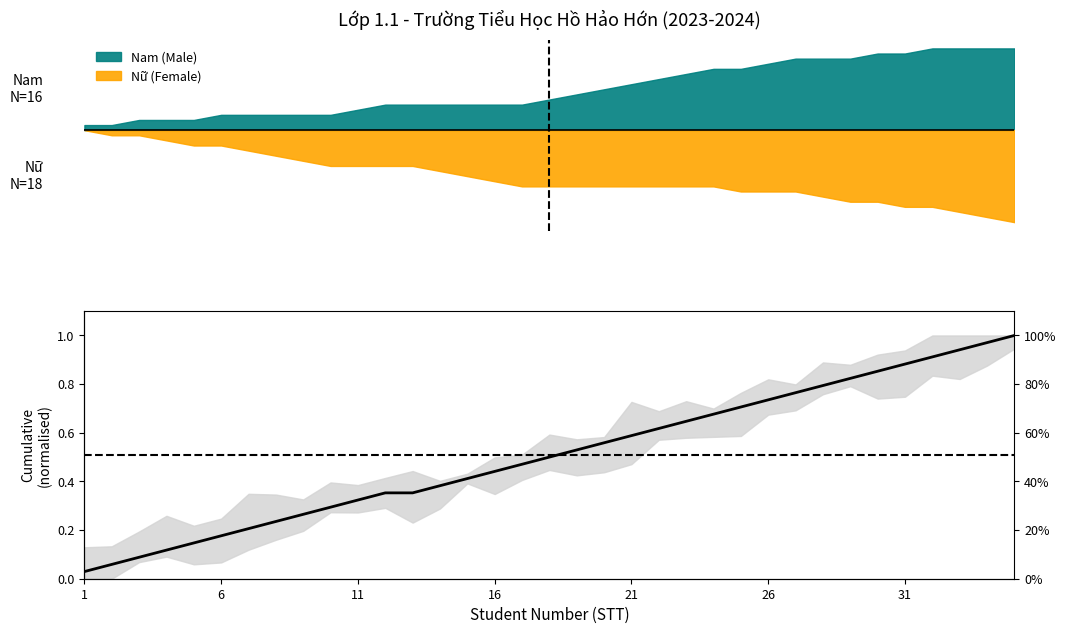

What is the value of the 10th point from the left?

0.3